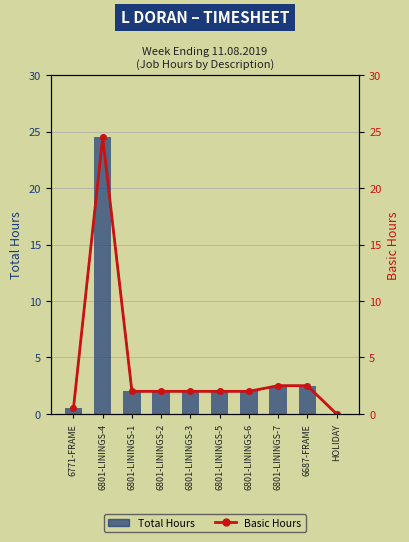

What is the value of the Total Hours bar at the 6th from the left?

2.0